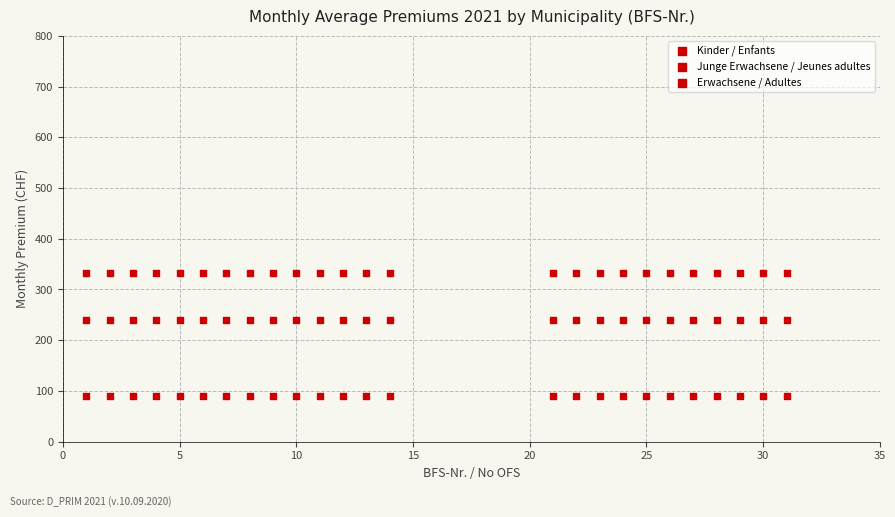

How many points are shown in the scatter plot?

75